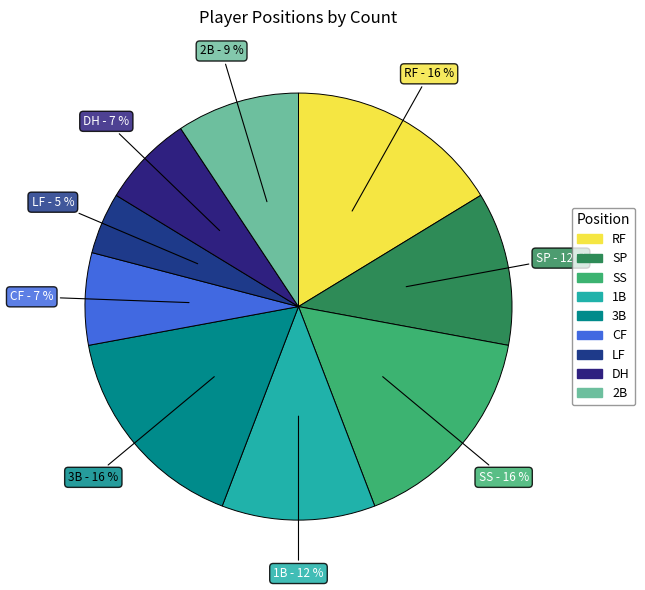

To the nearest percent, what percentage of the pie is LF?

5%